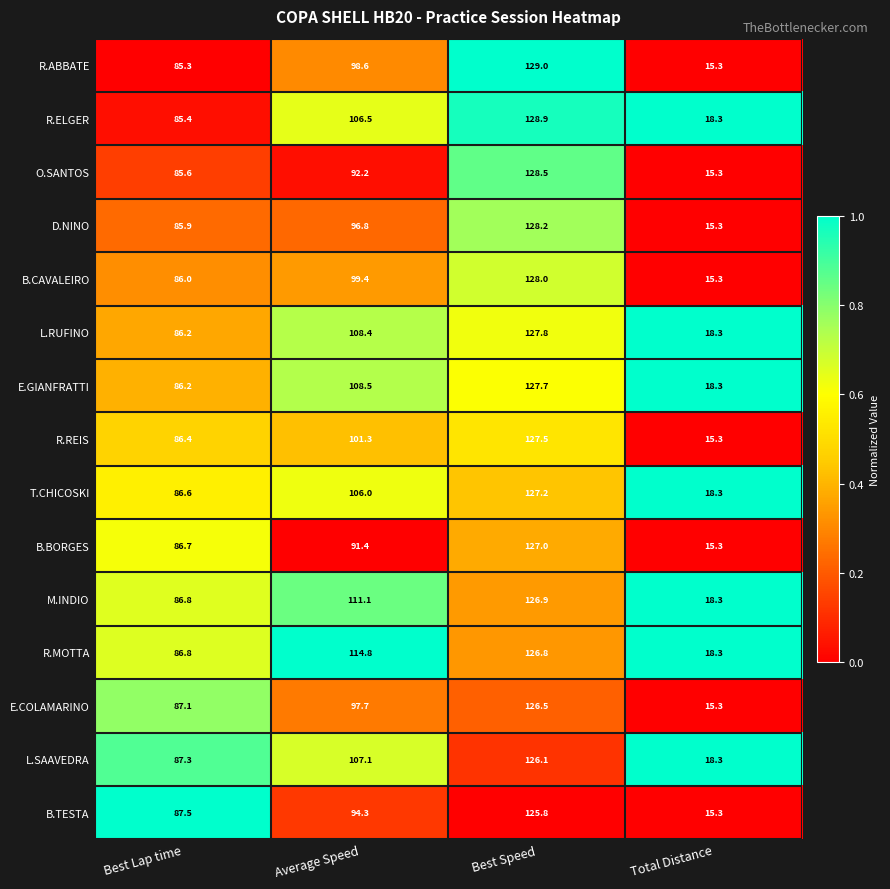

At which label does R.REIS first exceed 101?

Average Speed